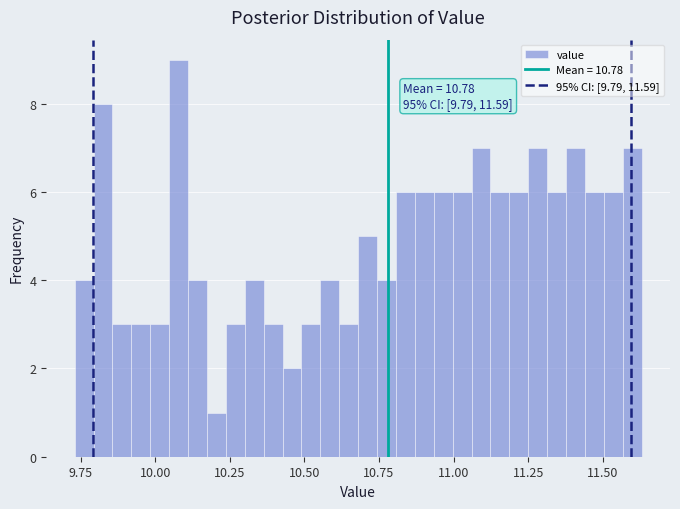

Read against the x-axis, roughly where is the centre of the tallest bar?

10.10